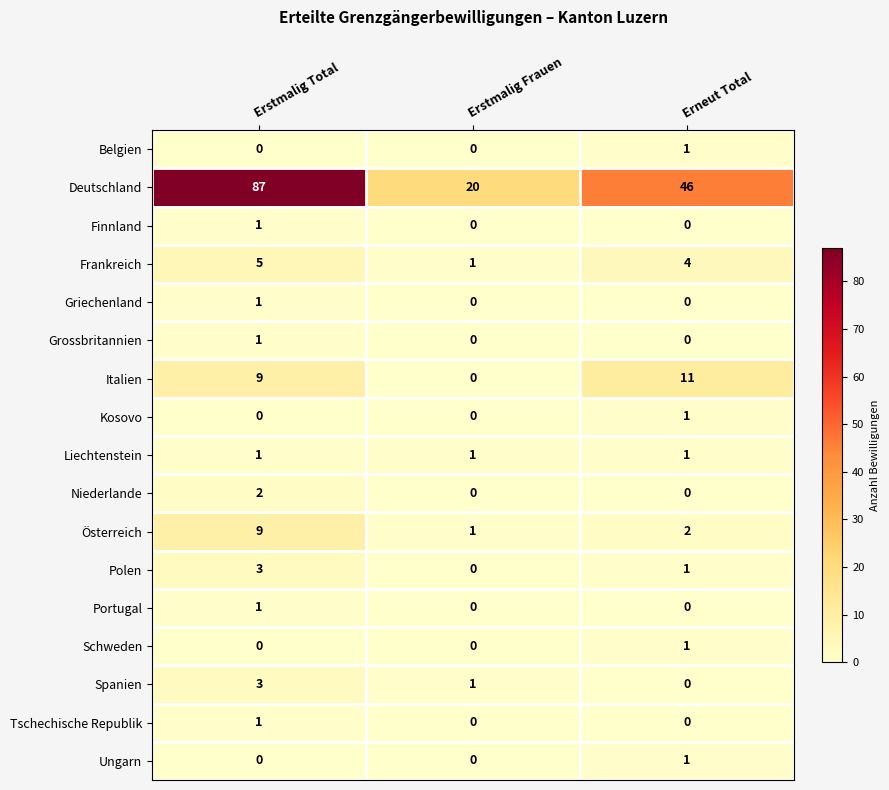

How many Schweden values are between 0 and 1?

3